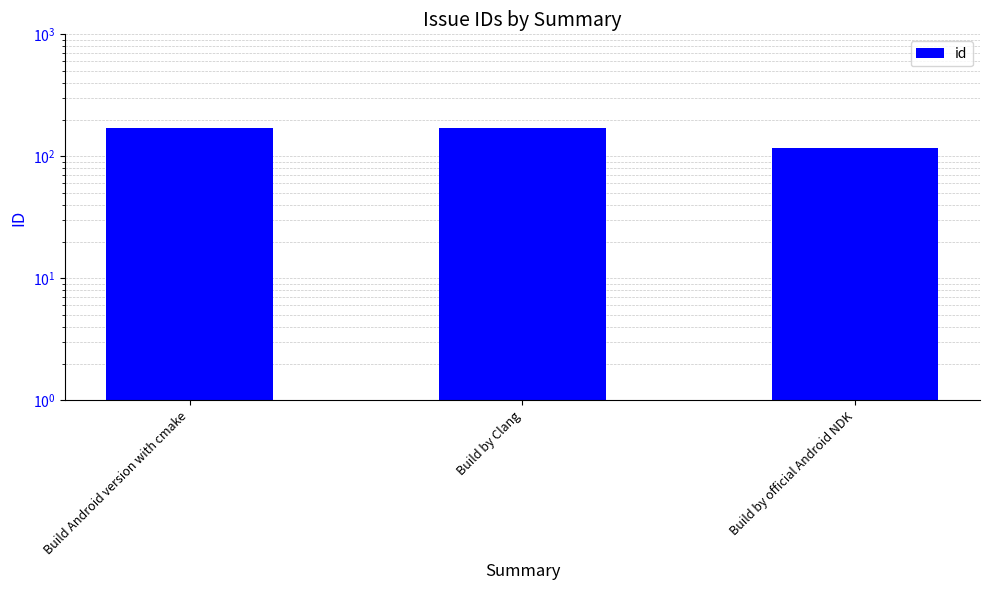

What is the value of the 3rd bar from the left?

118